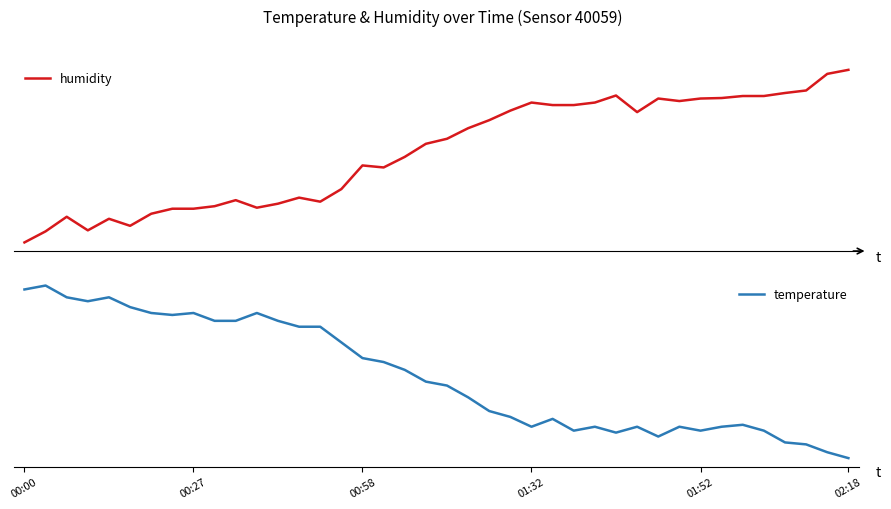

List the series in order of their peak value, highest first.

humidity, temperature